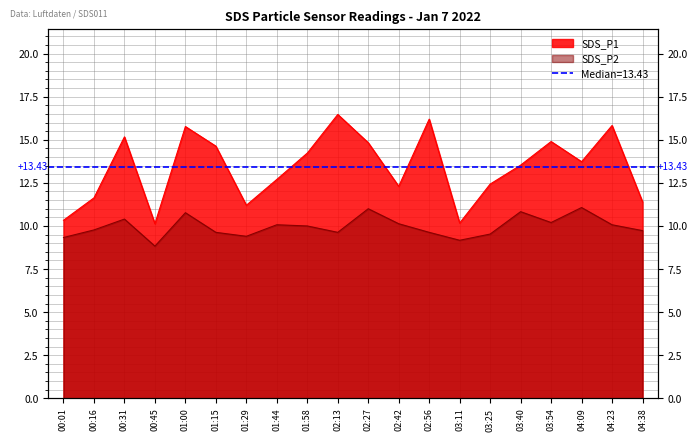

What is the difference between the highest and lowest values at 04:09?

2.7